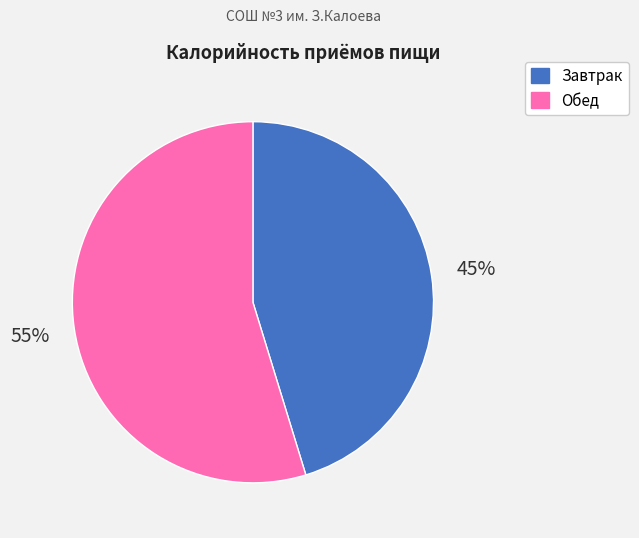

How many segments does this pie chart have?

2